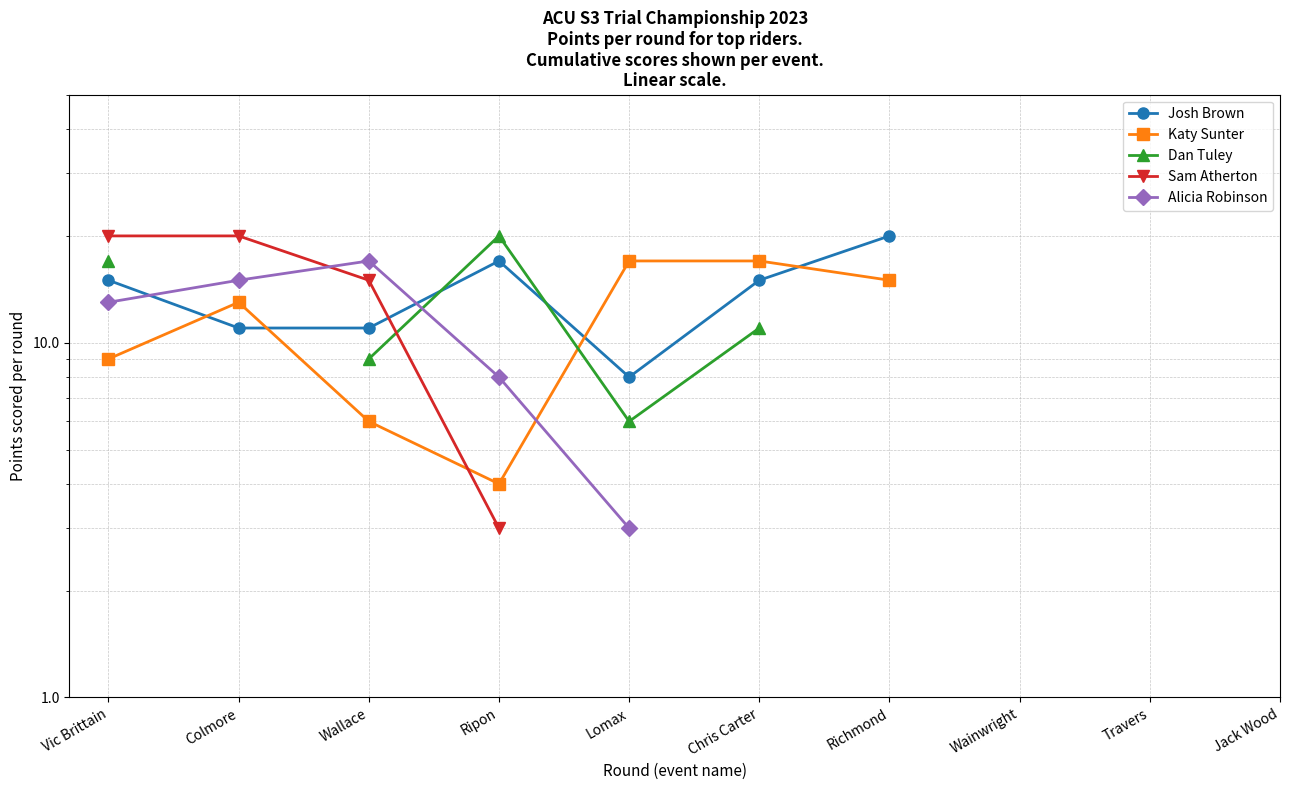

How many series are shown in this chart?

5